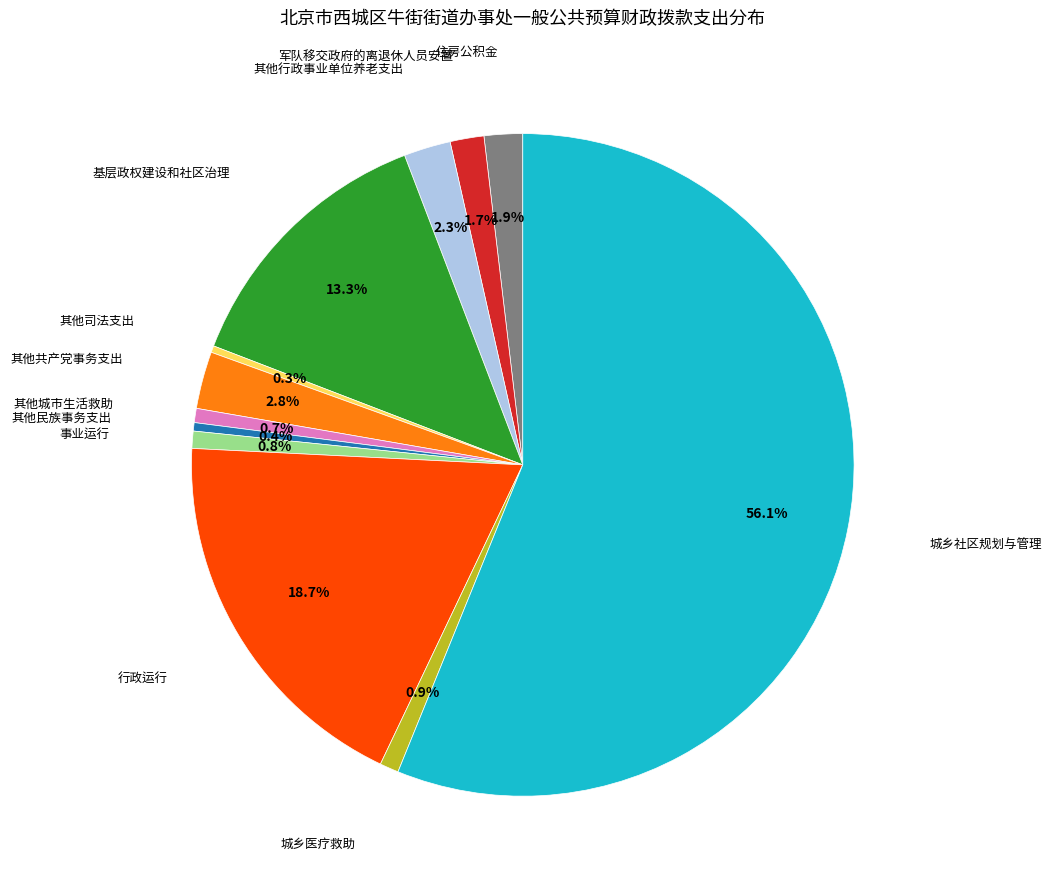

Is there any slice that represents more than half of the pie?

Yes